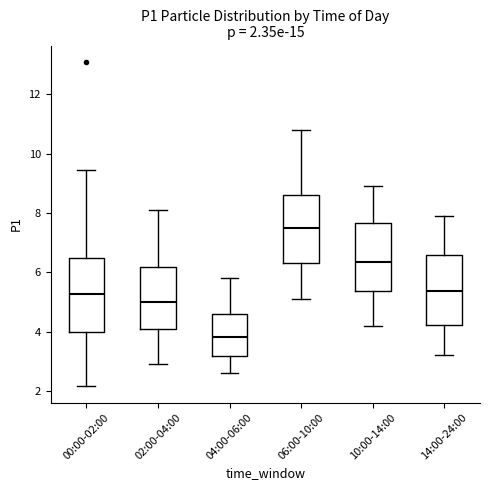

Which box's median line is the highest?

06:00-10:00